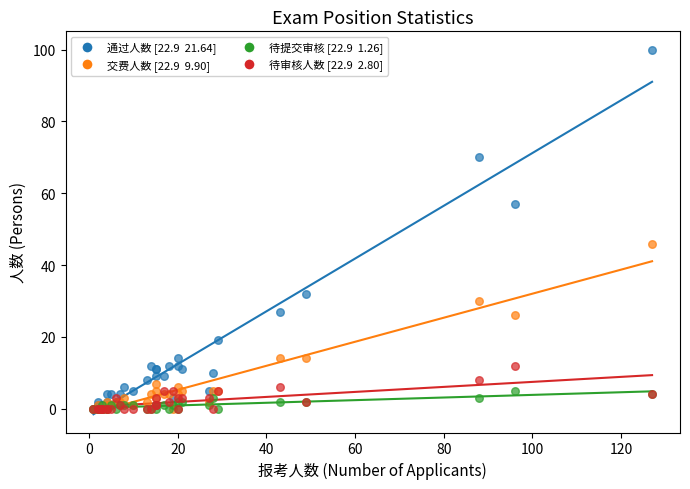

Across all series, what Y value is closest to 50?

46